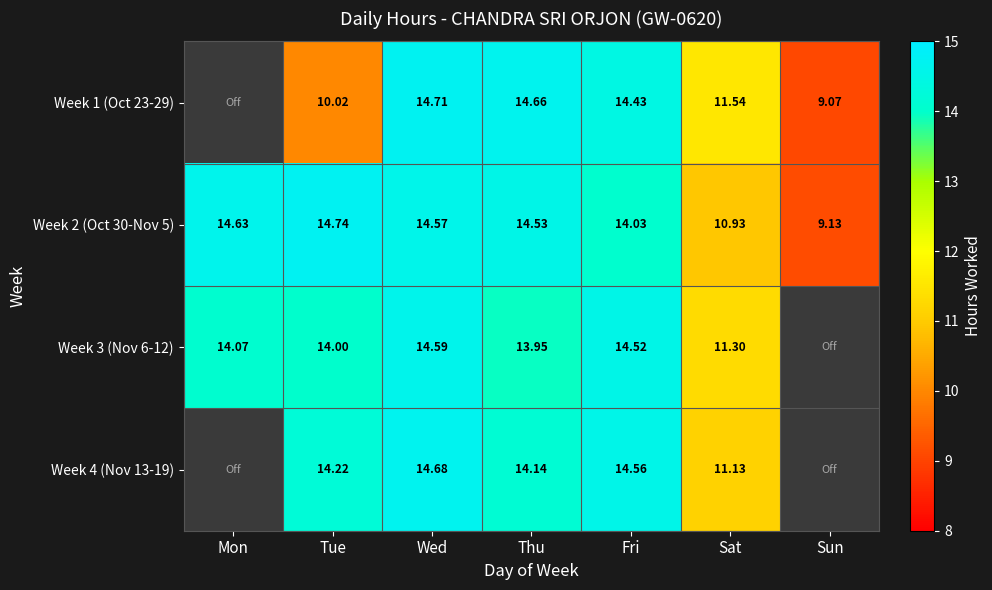

Where is Week 2 (Oct 30-Nov 5) nearest to the value 11?

Sat